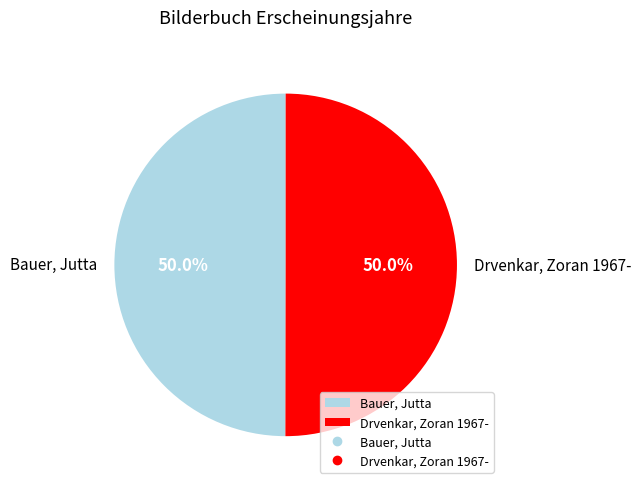

To the nearest percent, what percentage of the pie is Drvenkar, Zoran 1967-?

50%